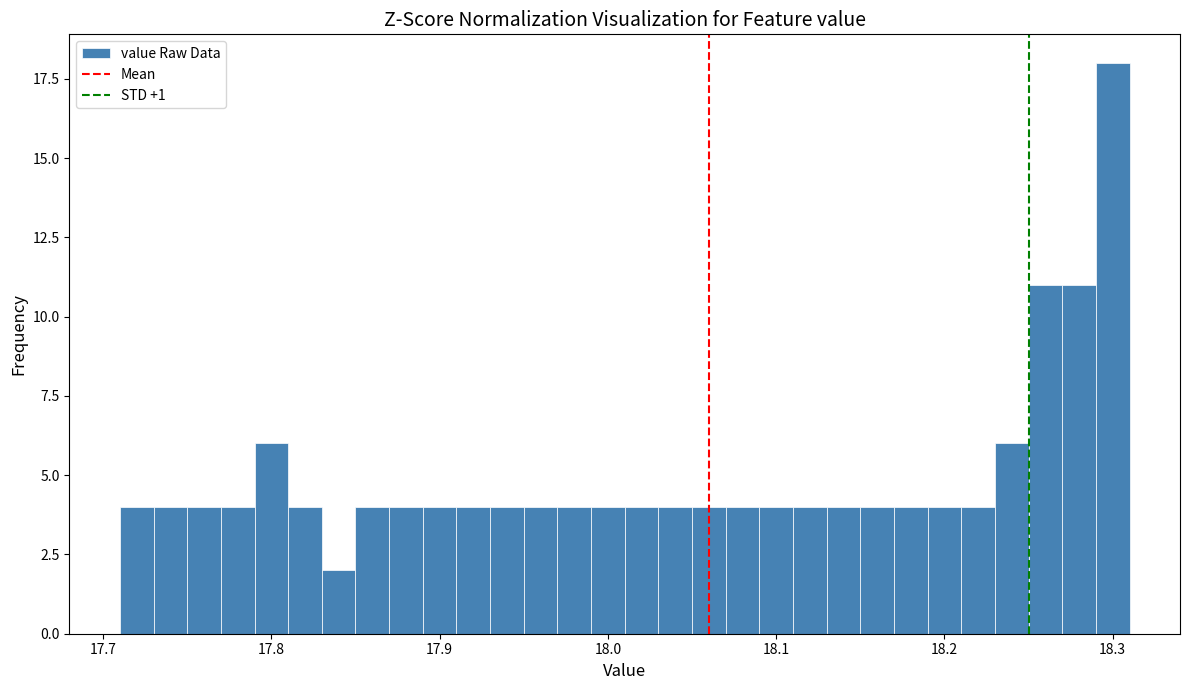

Around what value on the x-axis is the tallest bar? Give the approximate position of its centre, as read against the axis.

18.30